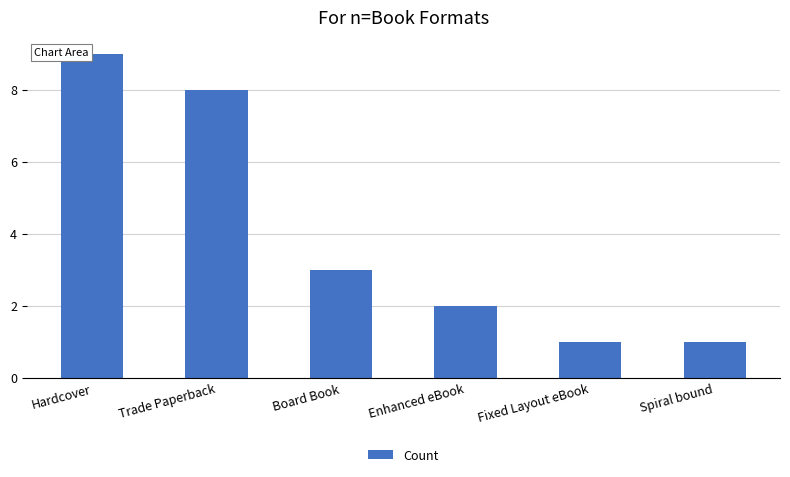

What is the difference between the maximum and minimum values?

8